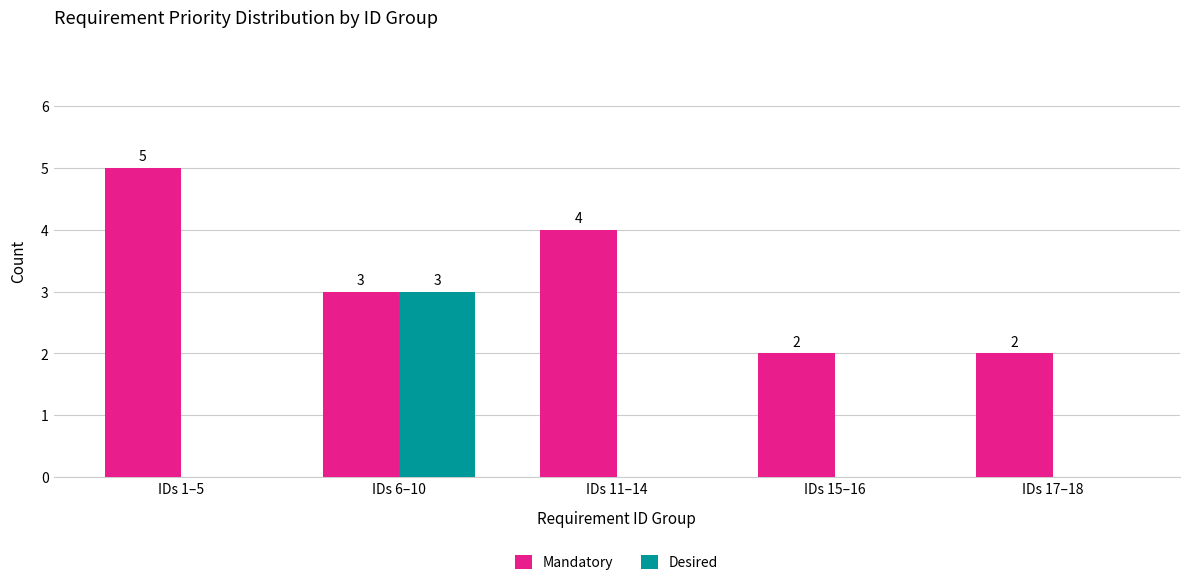

Reading left to right, what are all the values shown in this chart?

Mandatory: 5	3	4	2	2
Desired: 0	3	0	0	0